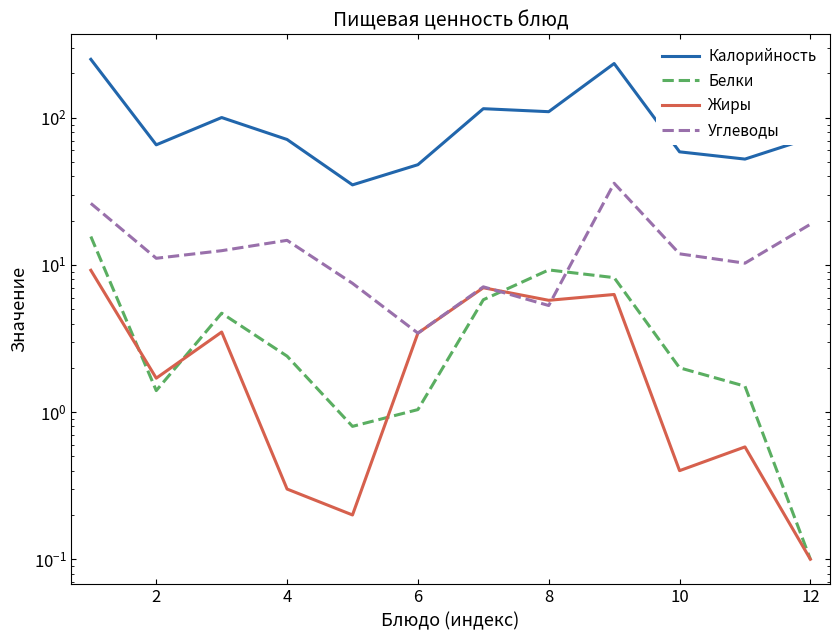

What is the maximum value for Белки?

15.6